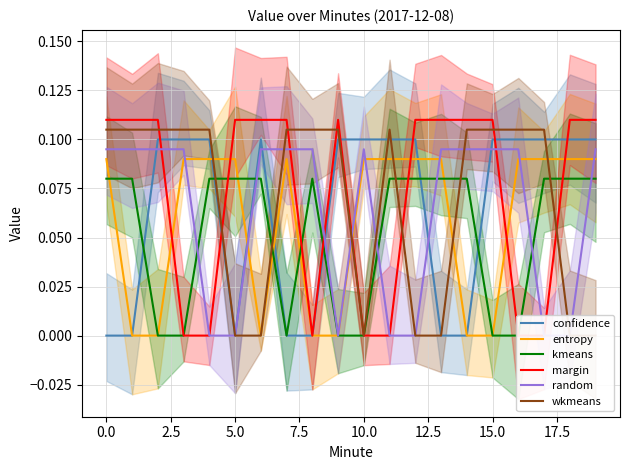

How many lines are shown in the chart?

6